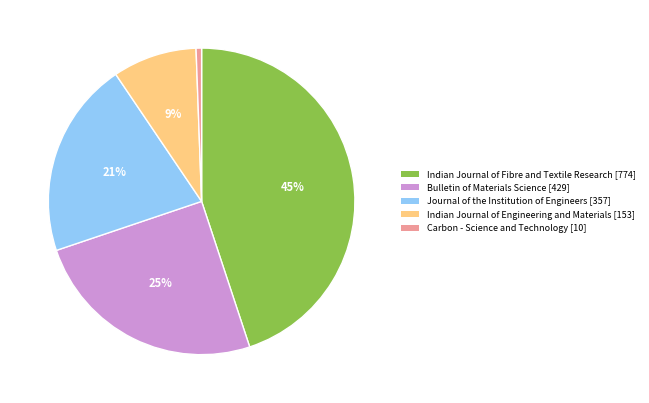

Is it true that Bulletin of Materials Science is 25% of the pie?

True